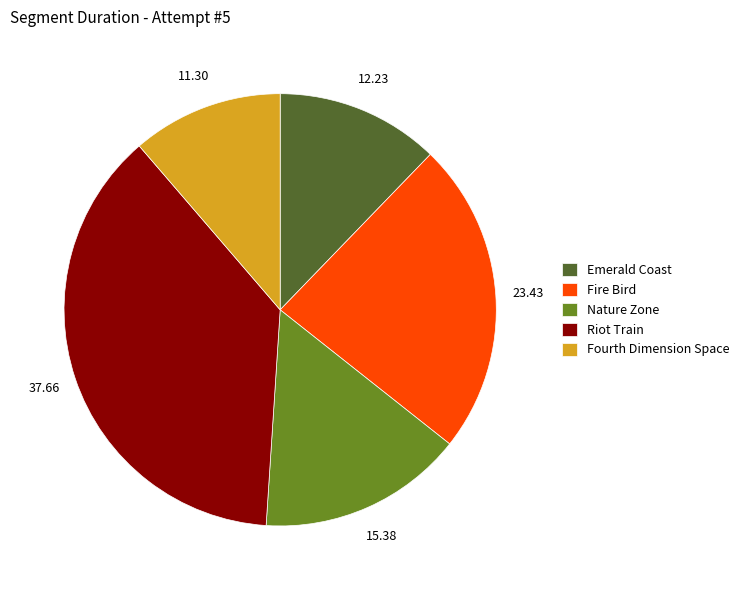

Approximately how many times larger is the value at Nature Zone compared to Emerald Coast?

1.3